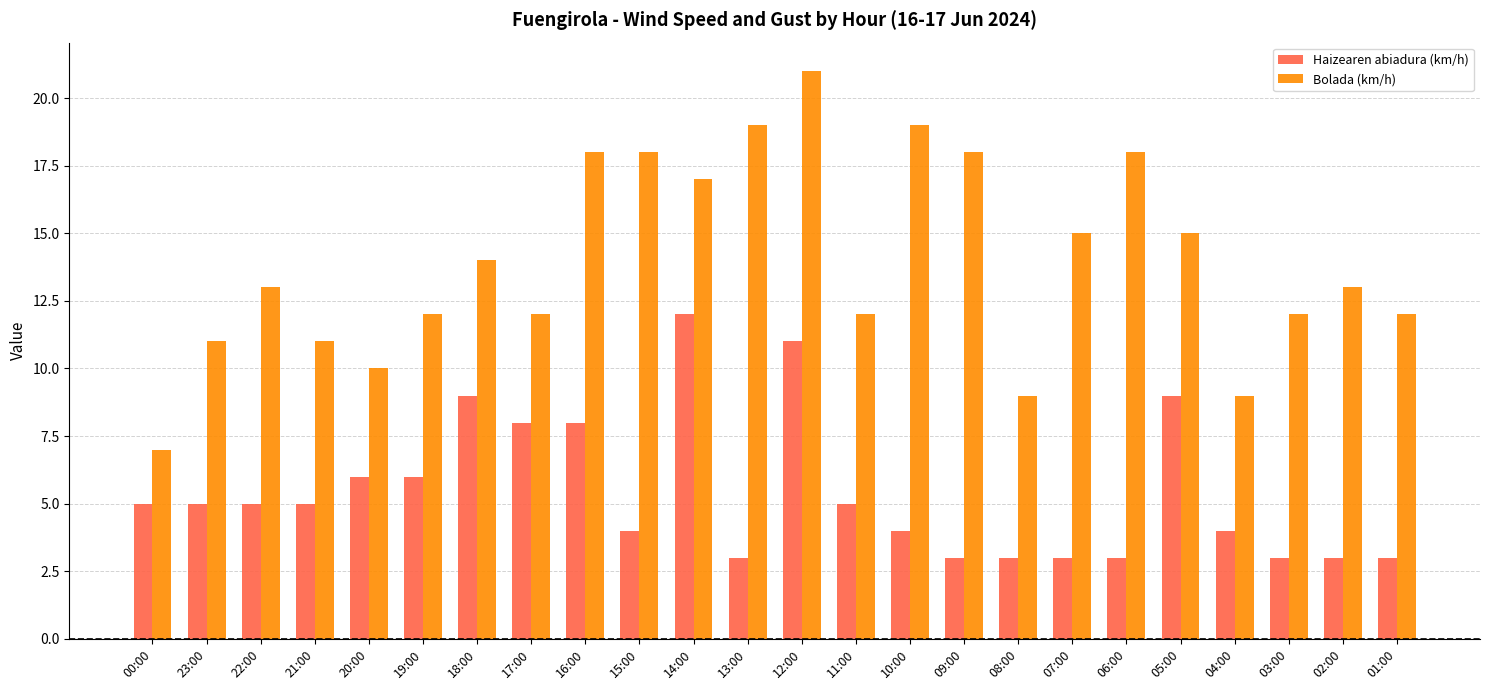

Which series has the largest total across all categories?

Bolada (km/h)